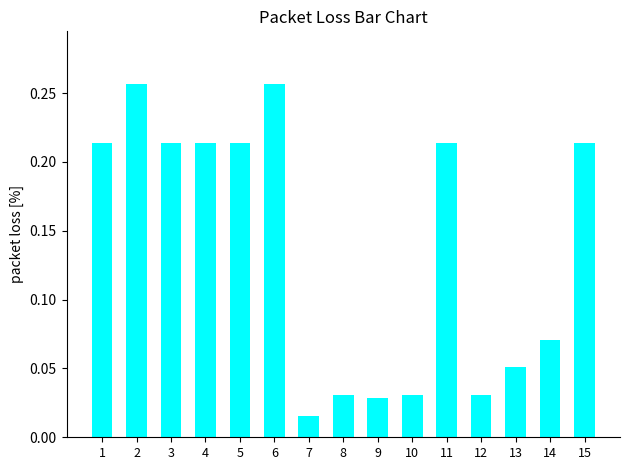

Where is the data nearest to the value 0?

7